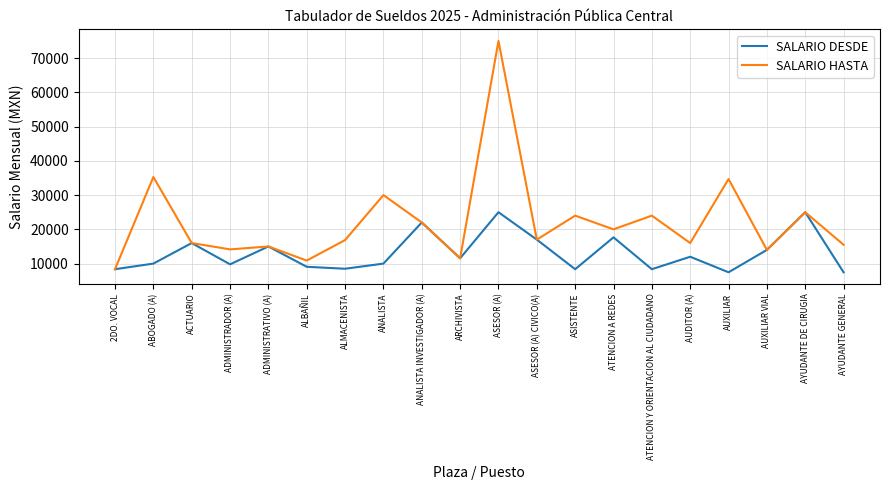

Is it true that SALARIO HASTA equals 34589.8 at ATENCION Y ORIENTACION AL CIUDADANO?

False